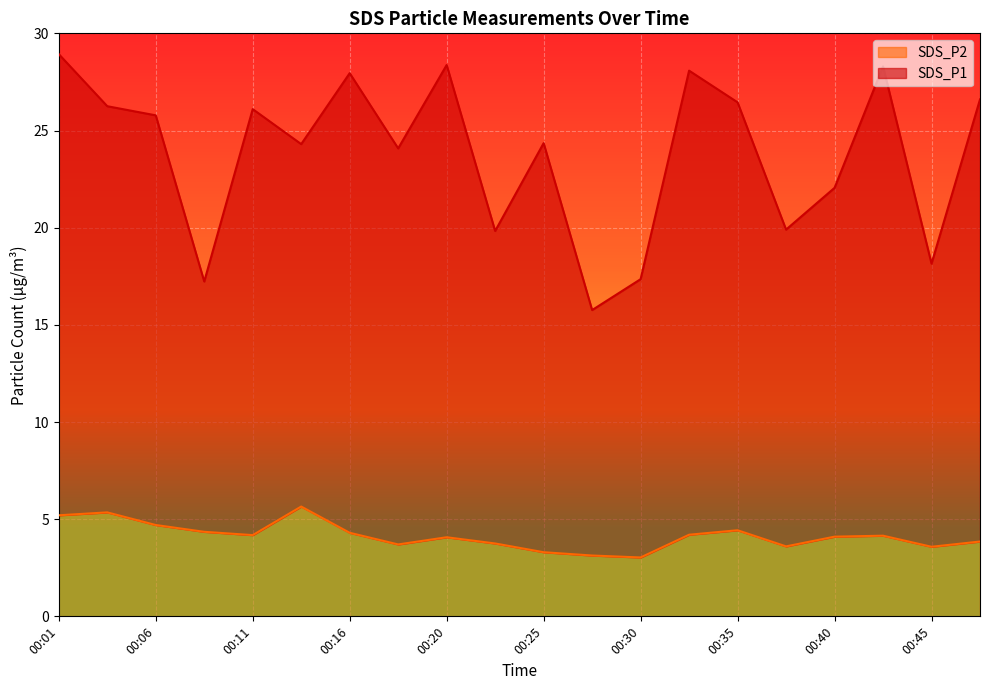

How many interior local valleys does the SDS_P2 series have?

5